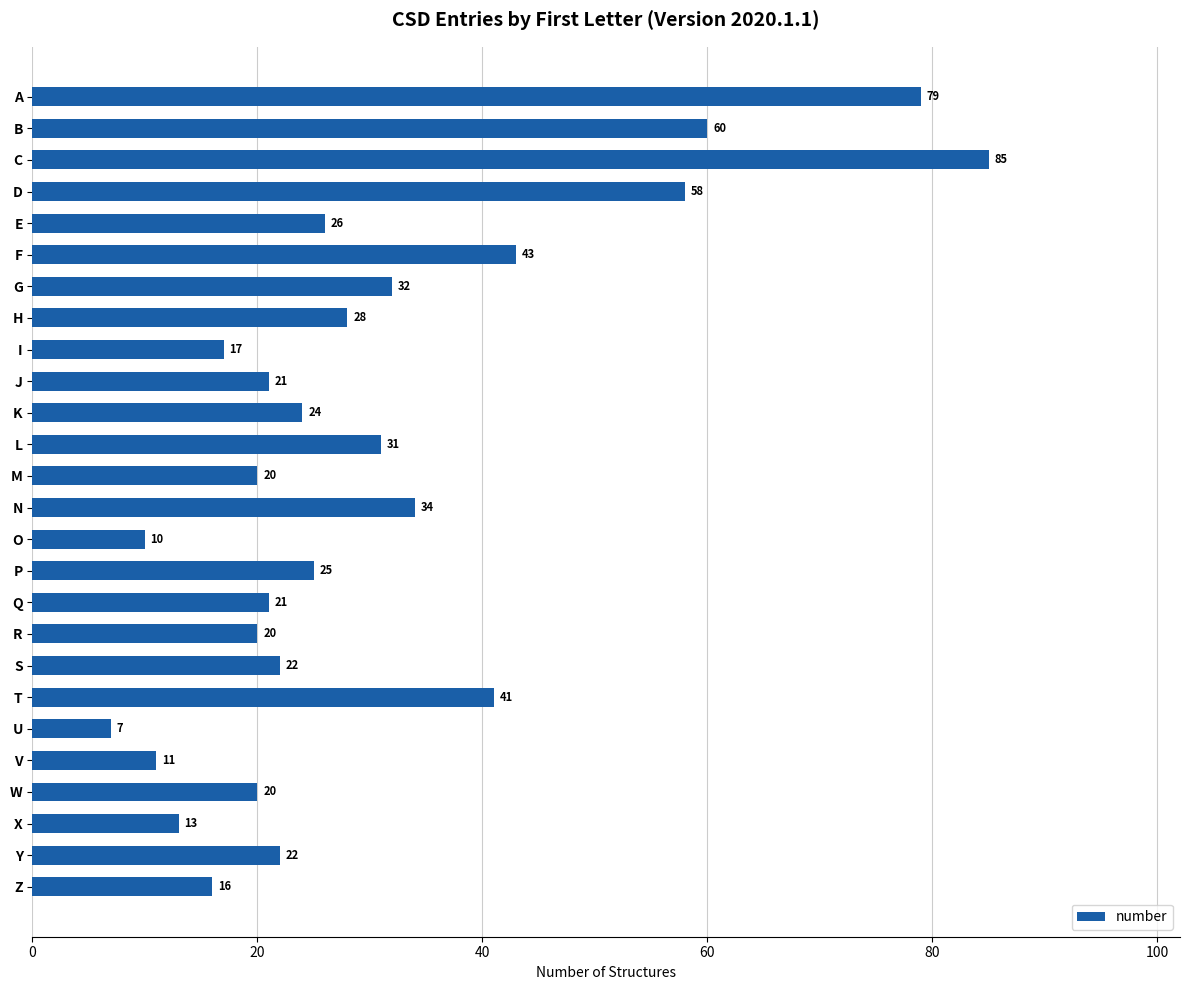

At which label is the value closest to 46?

F